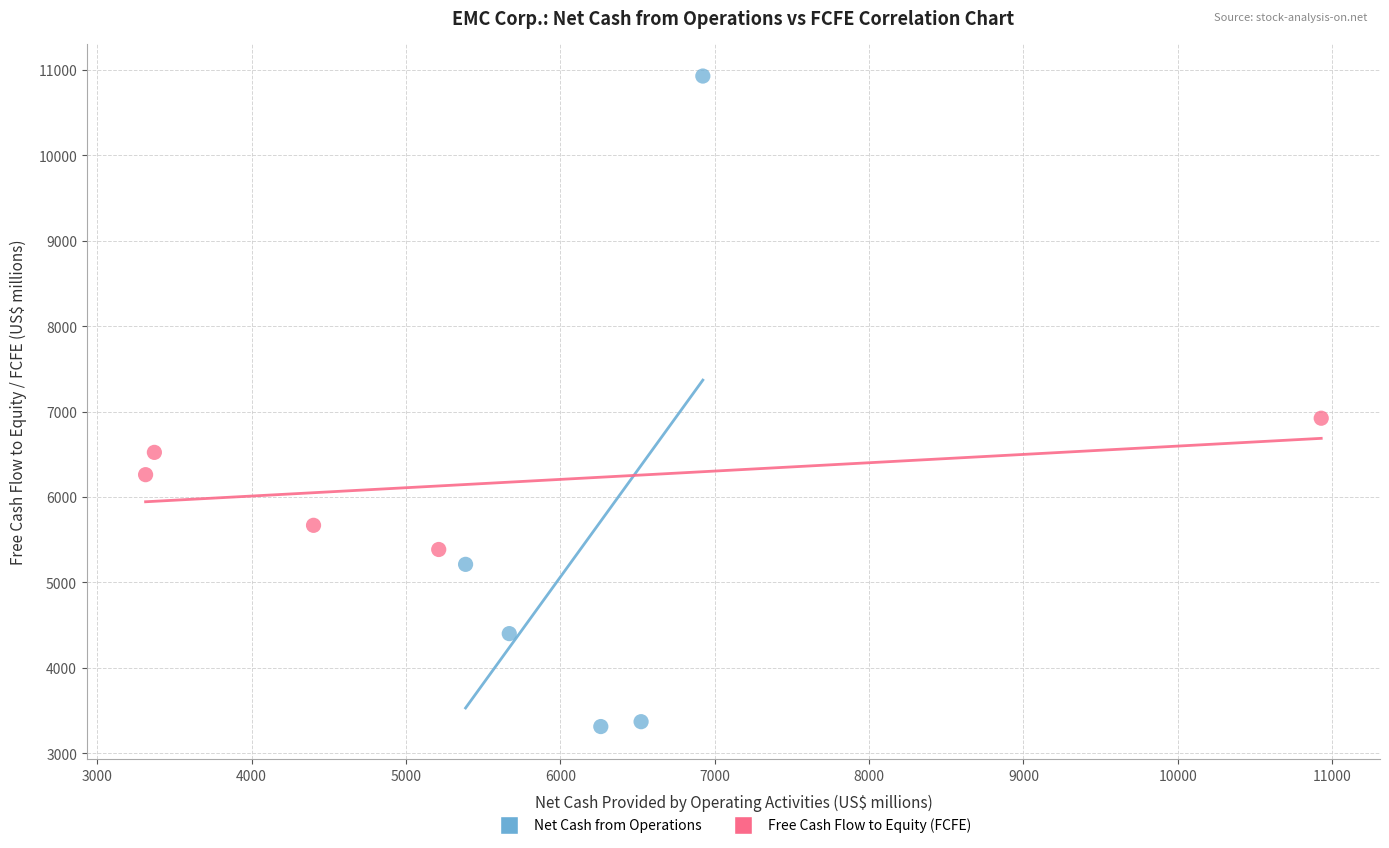

Which series reaches the maximum Y coordinate?

Net Cash from Operations